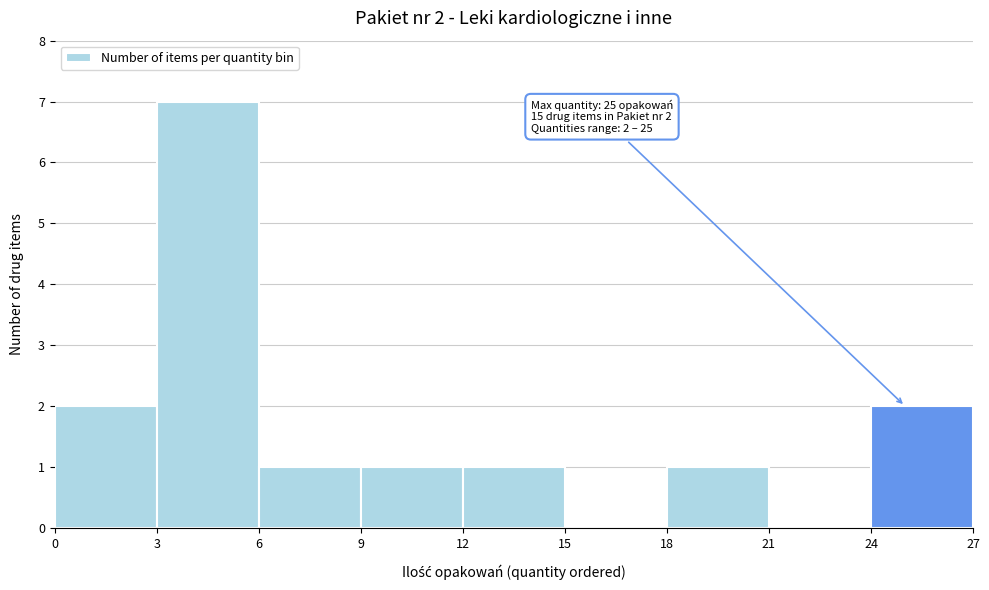

Which range on the x-axis has the tallest bar?

3 to 6